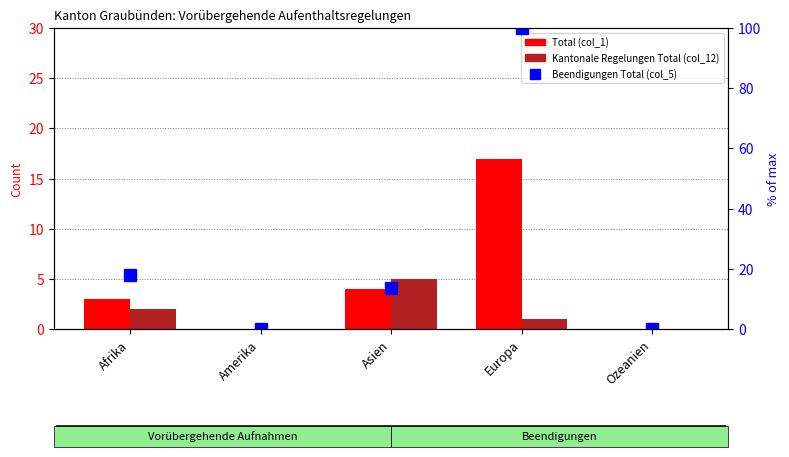

True or false: Total (col_1) has a value of 0.0 at Amerika.

True